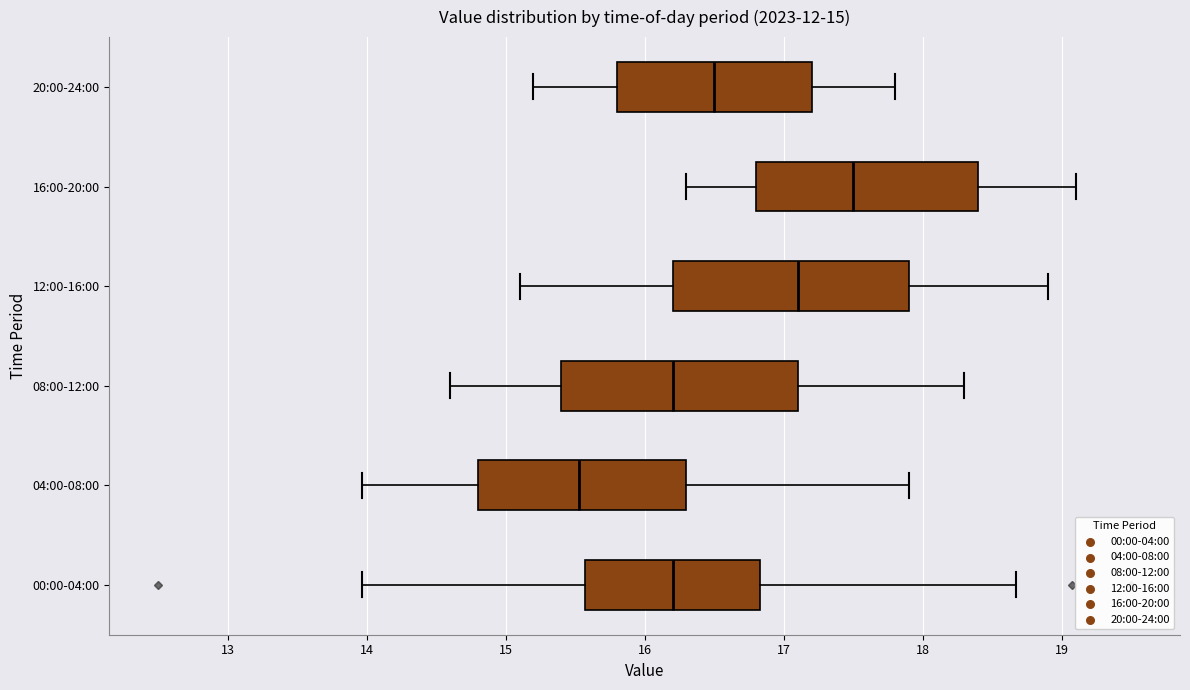

Which box's median line is the furthest to the right?

16:00-20:00